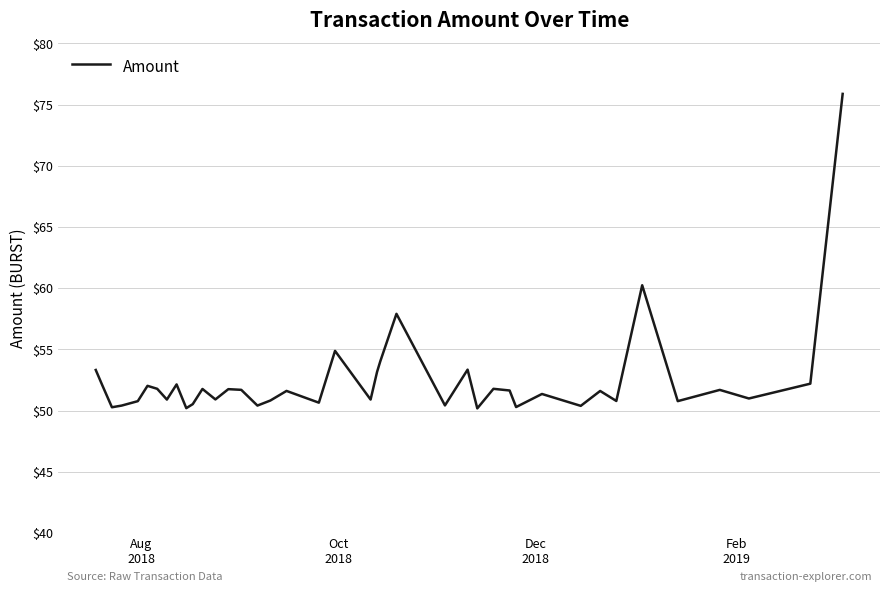

What is the minimum value shown in the chart?

50.2